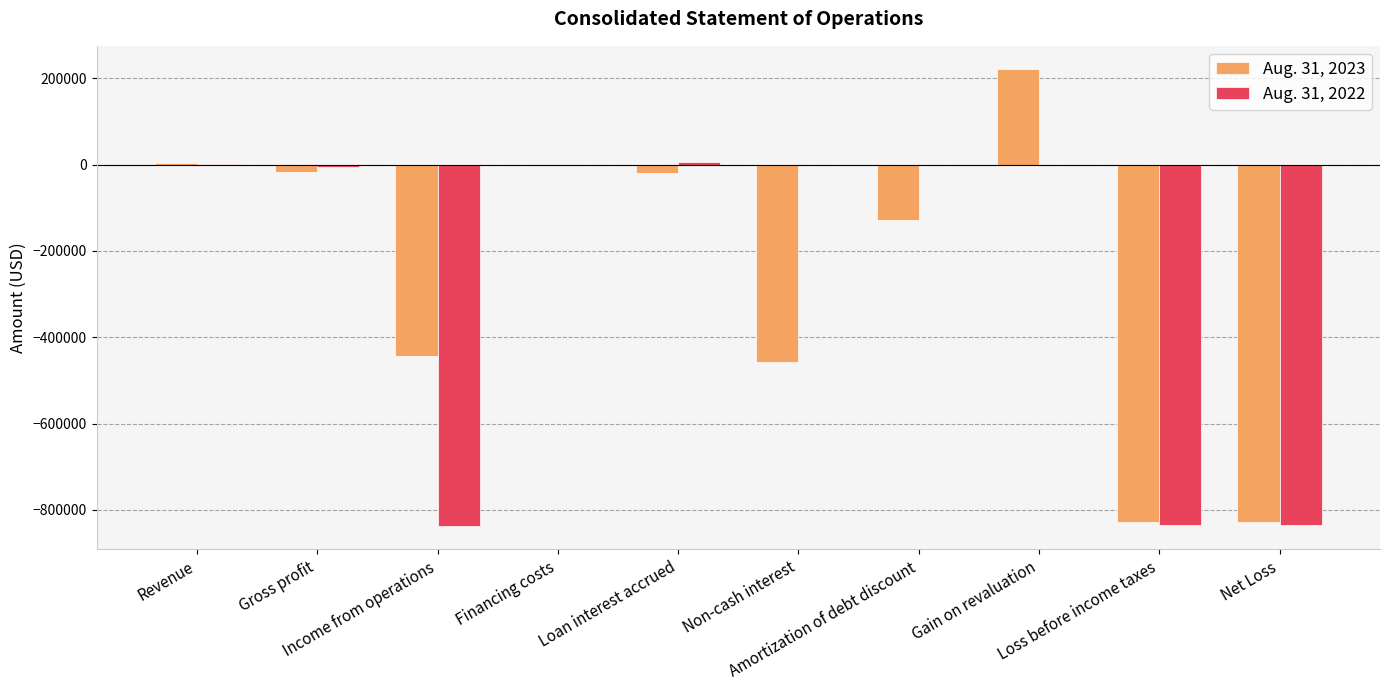

Is the value of Aug. 31, 2022 at Non-cash interest greater than the value of Aug. 31, 2023 at Net Loss?

Yes